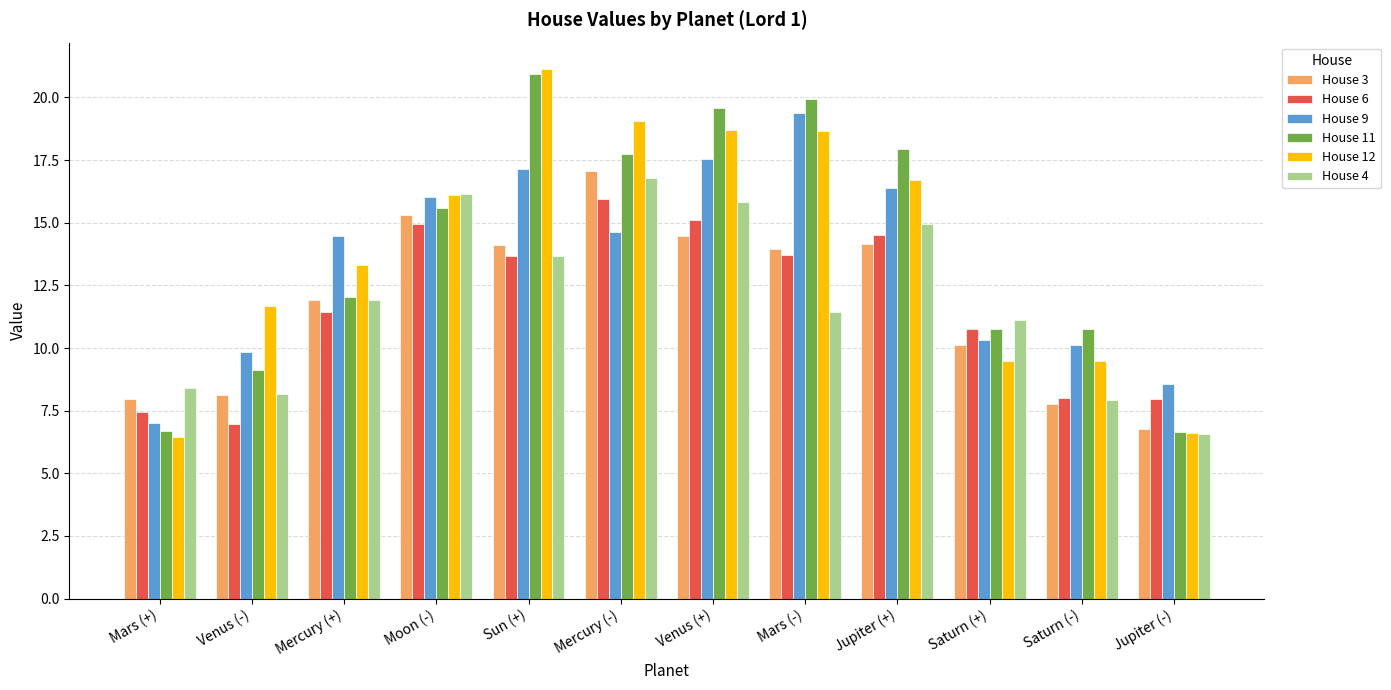

What is the label of the 8th bar from the right?

Sun (+)